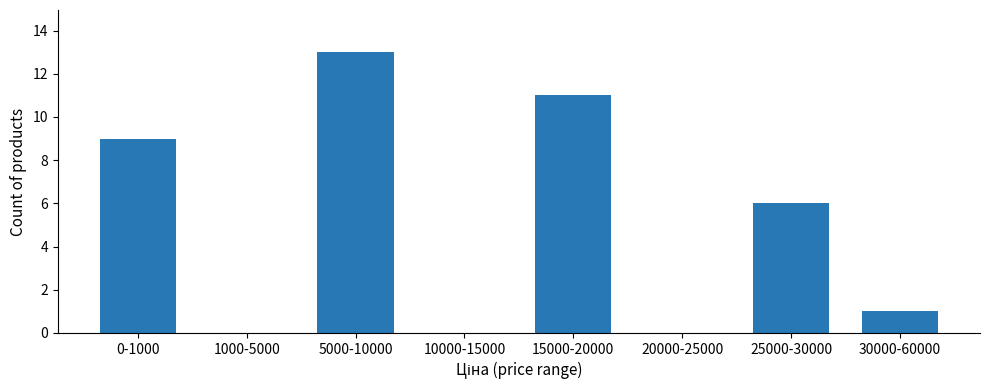

Reading left to right, extract all data points from this chart.

0-1000=9	1000-5000=0	5000-10000=13	10000-15000=0	15000-20000=11	20000-25000=0	25000-30000=6	30000-60000=1